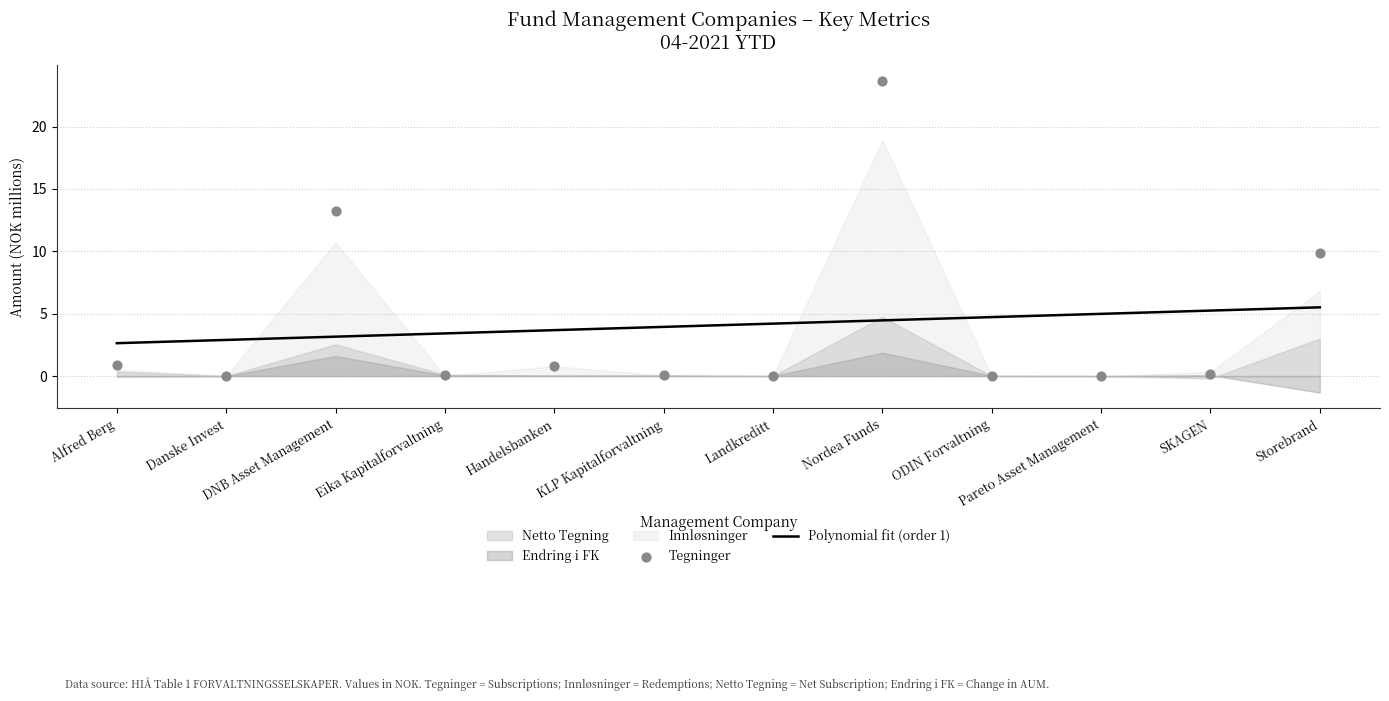

Which series has the largest total across all categories?

Tegninger